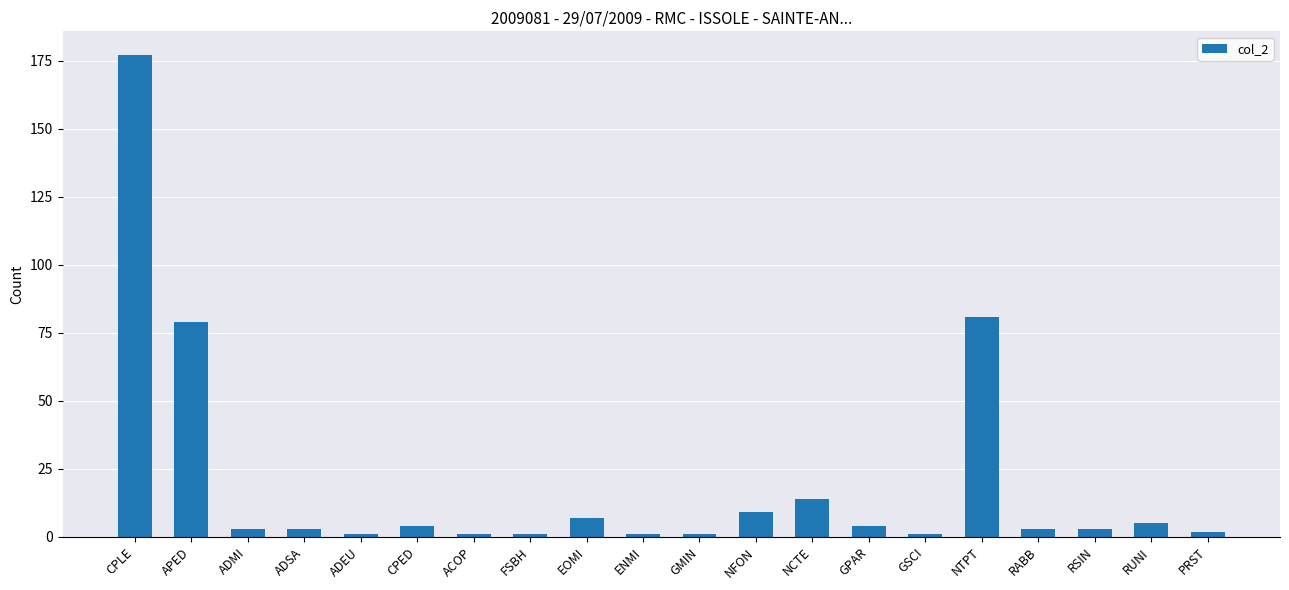

What is the ratio of the value at NTPT to the value at ADEU?

81.0